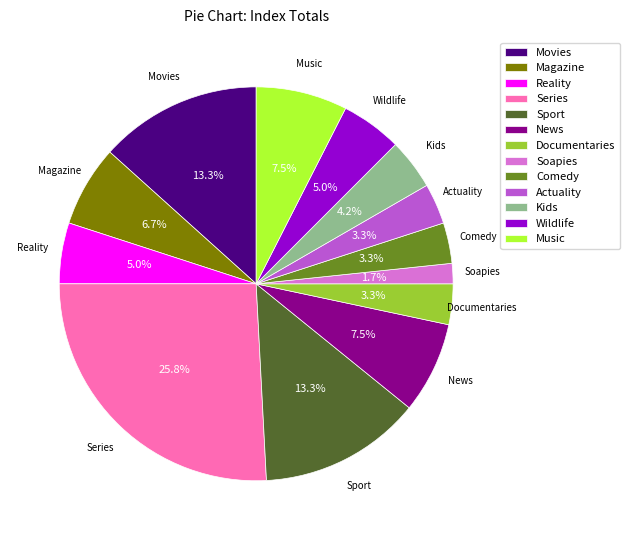

To the nearest percent, what is the difference between the largest and smallest slice percentages?

24%